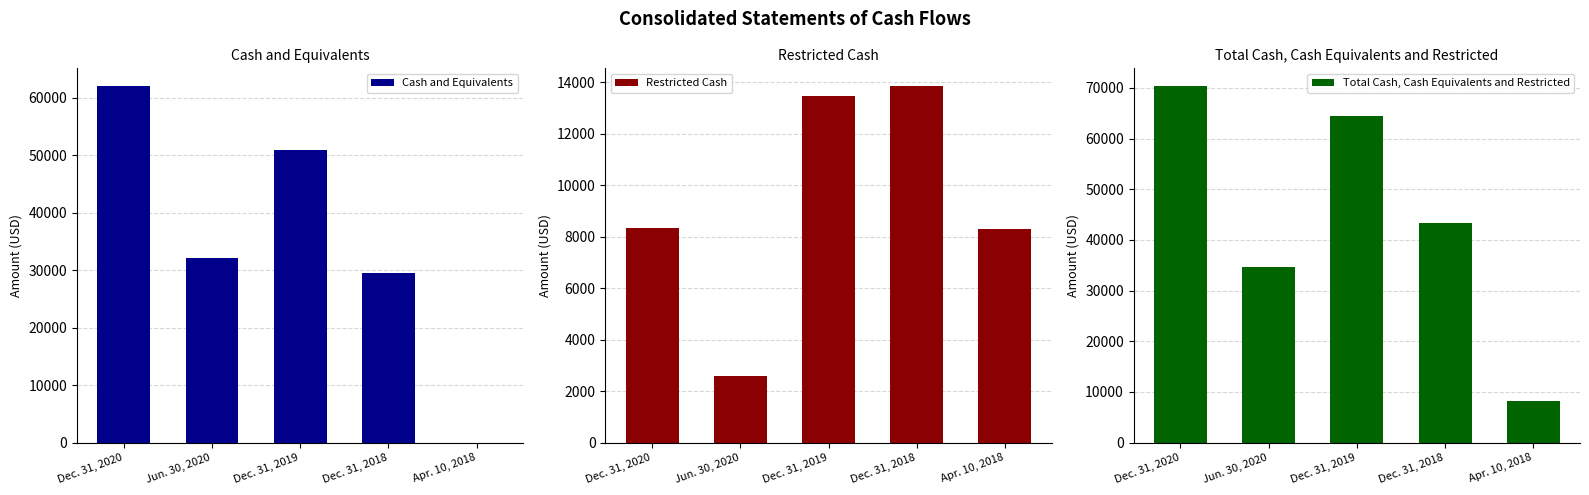

Which category has the highest value in the Cash and Equivalents series?

Dec. 31, 2020